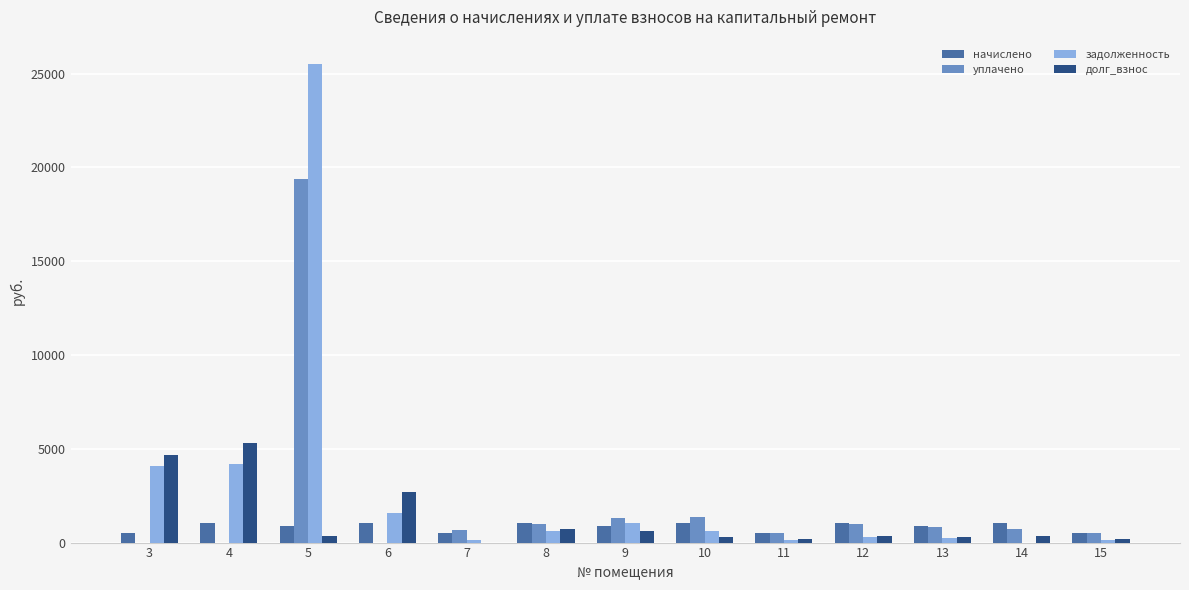

Is the value of уплачено at 4 greater than the value of начислено at 3?

No